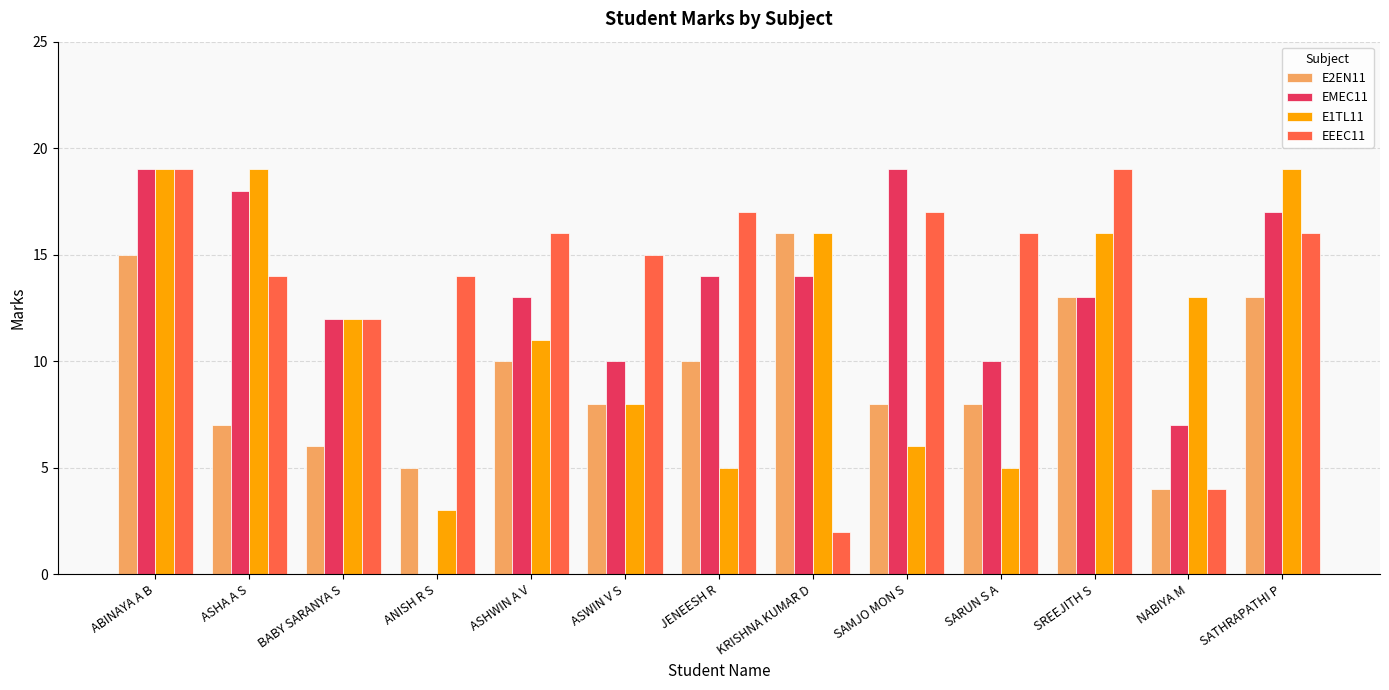

Count the number of categories in the chart.

13